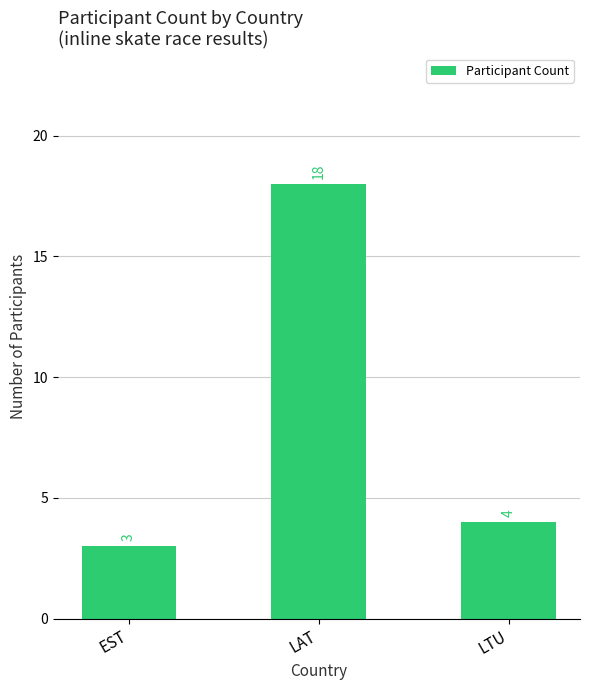

What is the difference between the second highest and minimum values?

1